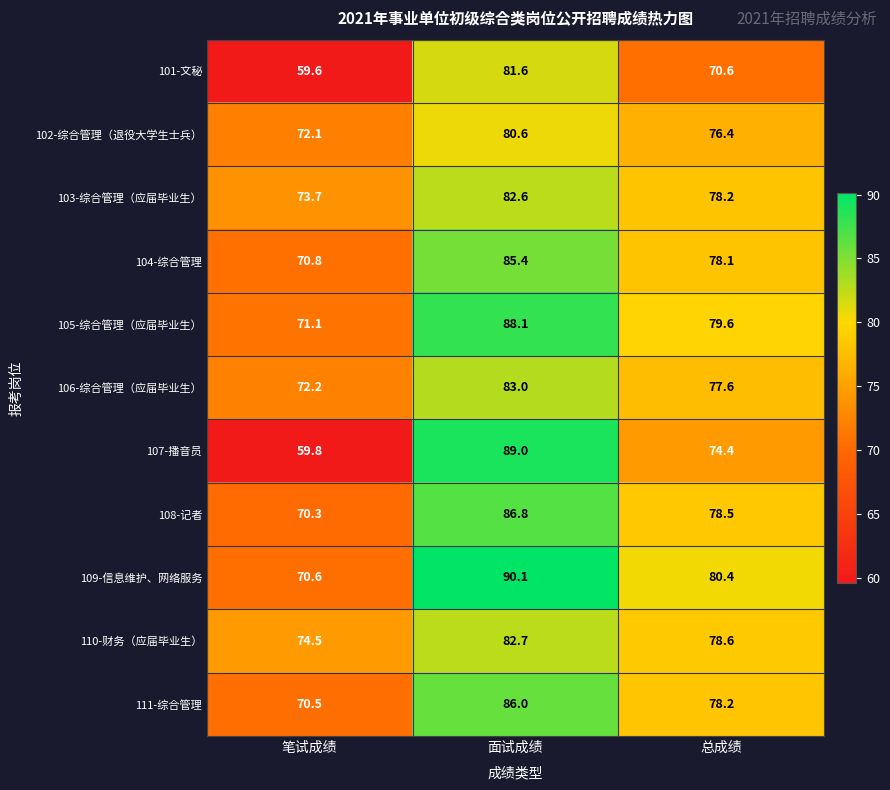

What is the difference between the highest and lowest values at 总成绩?

9.8